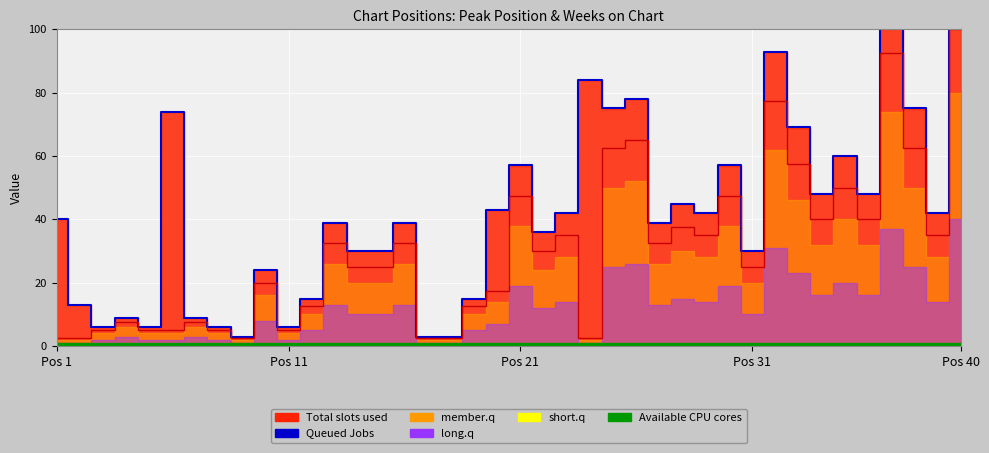

What is the maximum value for Total CPU cores?

100.0